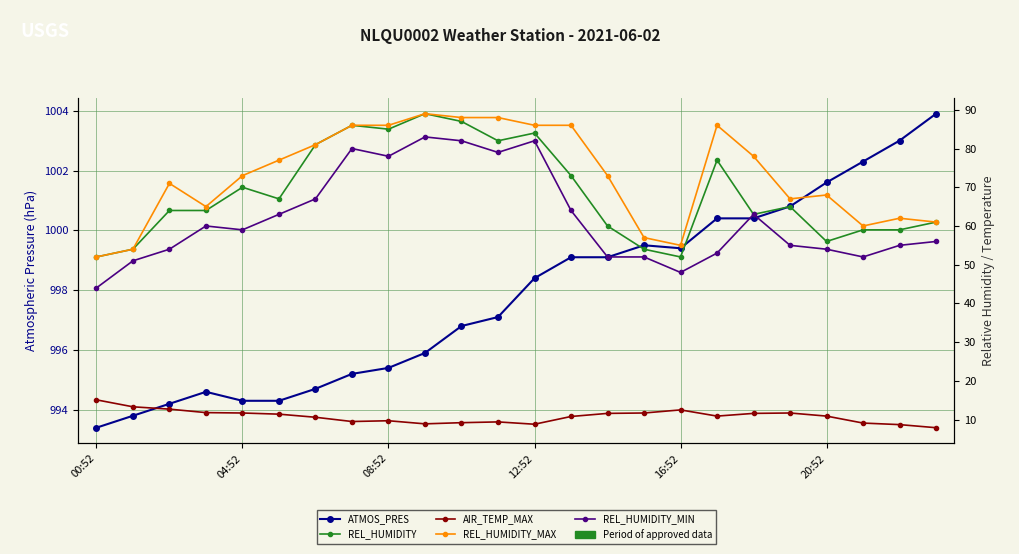

At which category is the sum across all series the highest?

9